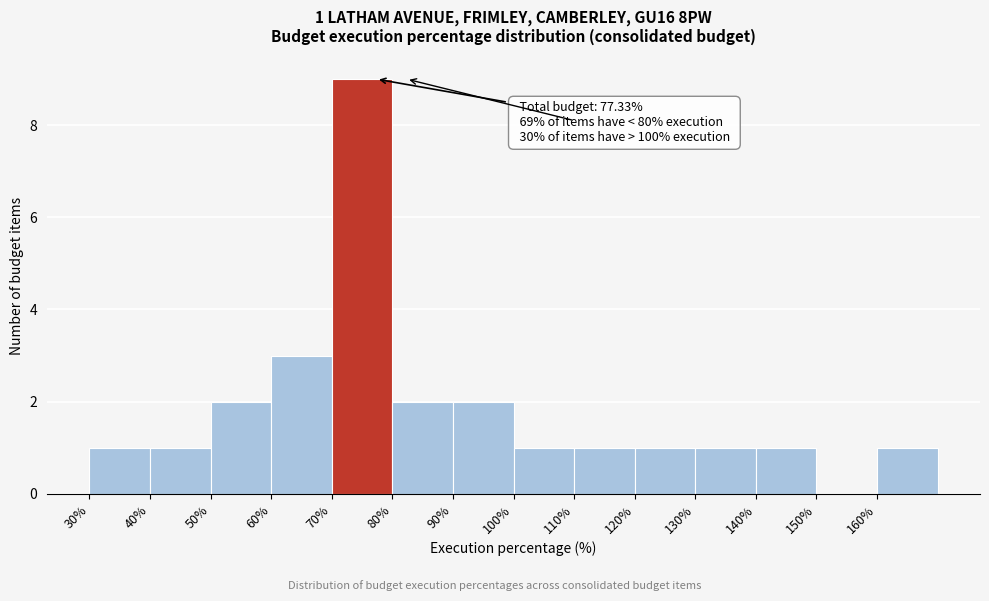

Which range on the x-axis has the tallest bar?

70 to 80